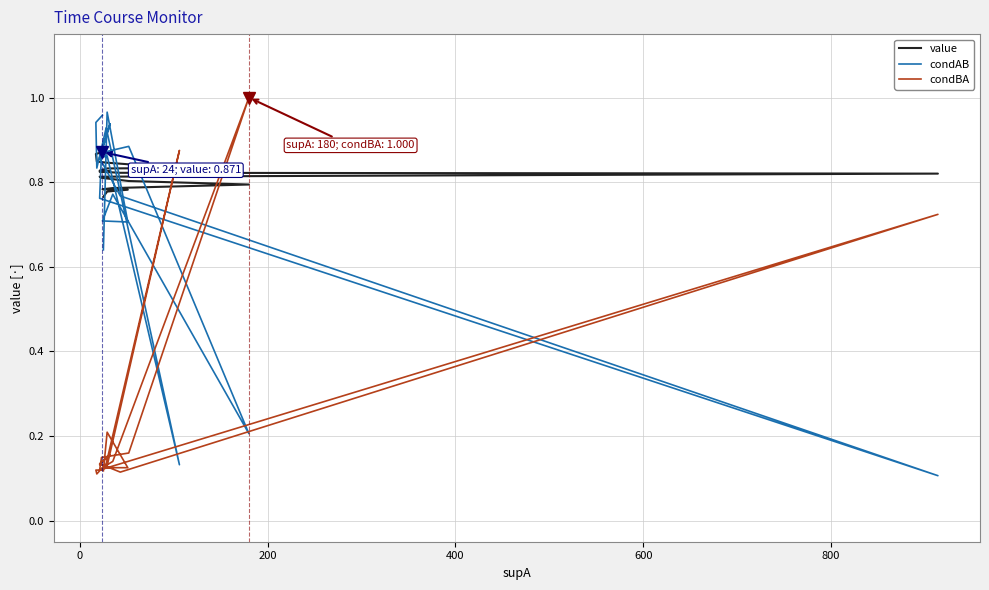

Between which two adjacent categories do condAB and value first intersect?

0 and 200